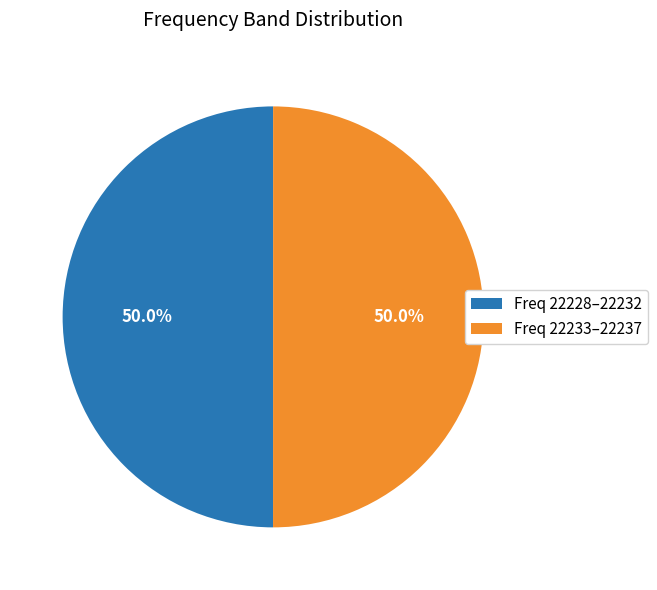

What portion of the pie excludes Freq 22228–22232?

50.0%